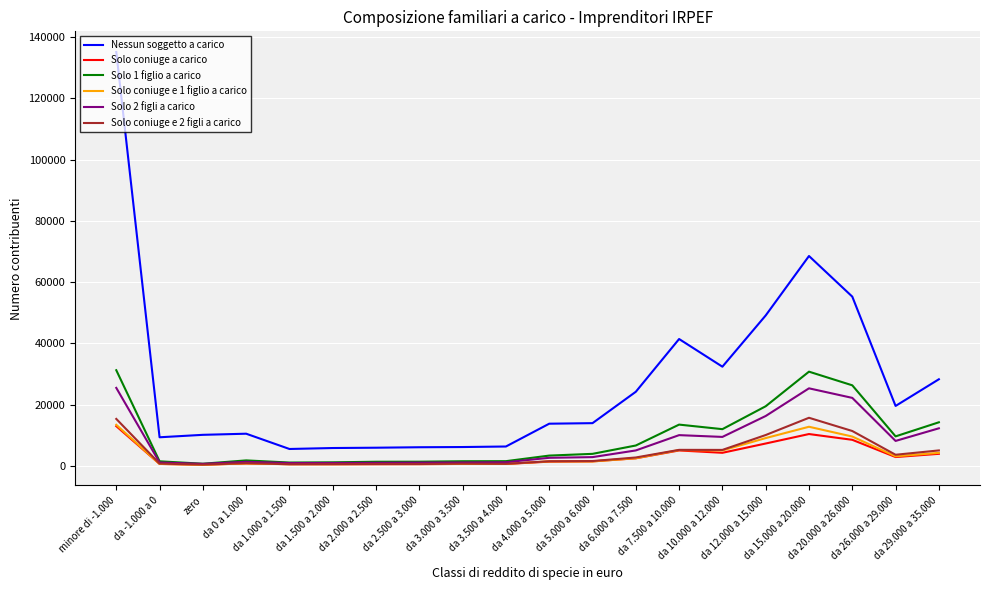

Which series has the widest spread of values?

Nessun soggetto a carico